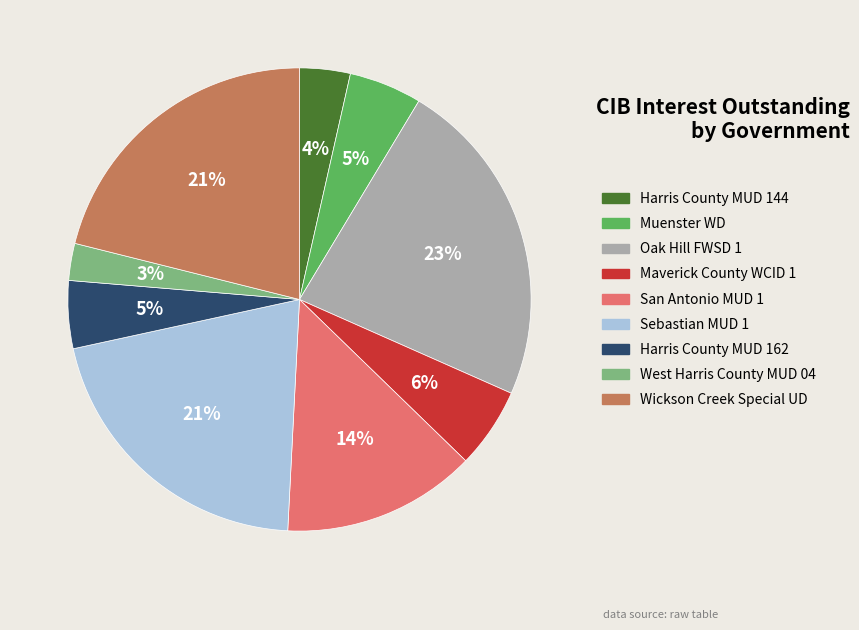

Is it true that Harris County MUD 144 is 4% of the pie?

True